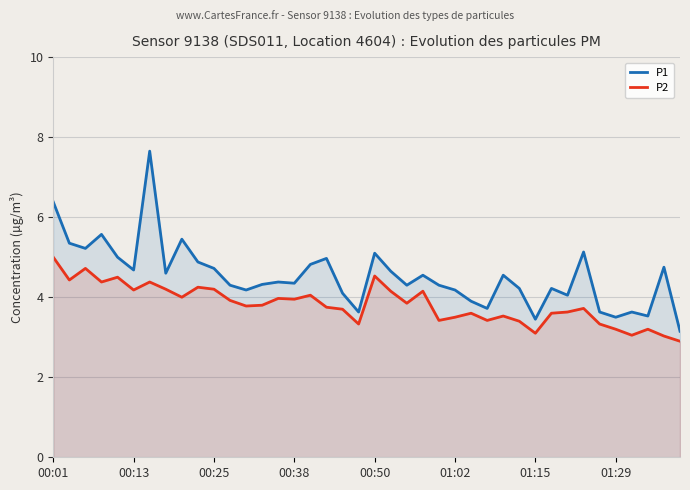

What are all the series names shown in the legend?

P1, P2